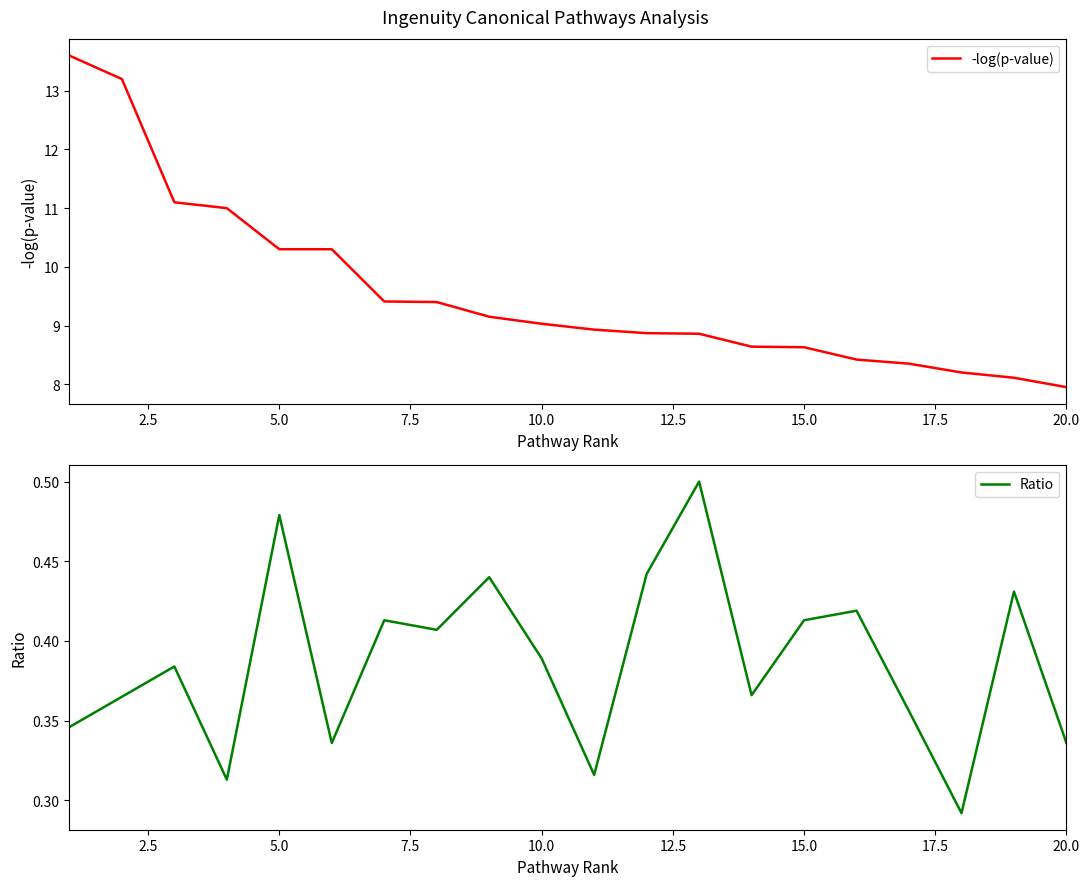

Which category has the lowest value in the -log(p-value) series?

20.0